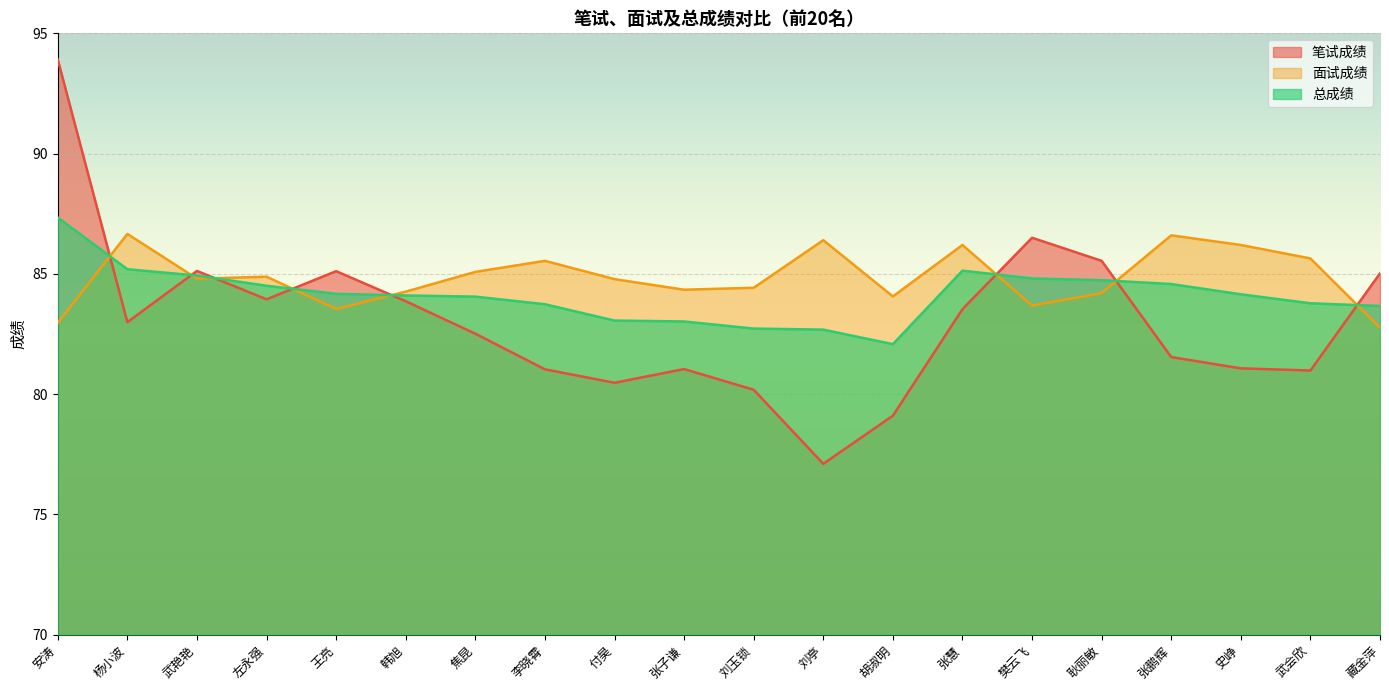

What is the sum of all 笔试成绩 values?

1660.5